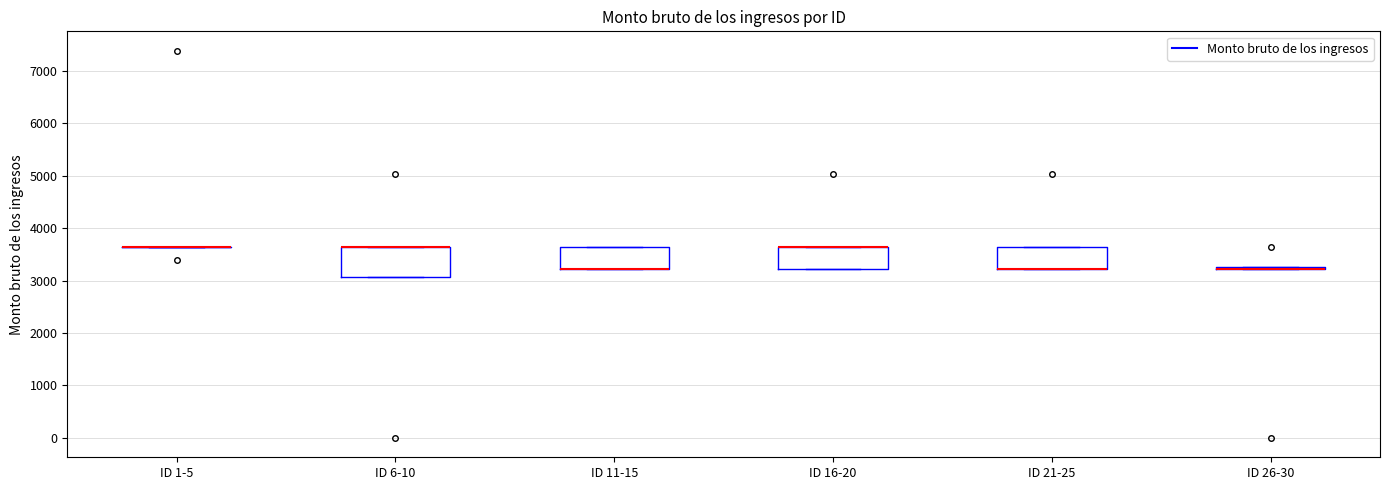

Reading left to right, read every box against the y-axis: the position of its median line, the range the box covers, and the ends of its whiskers. The values are not printed on the chart, so give them approximately, as read against the axis.

ID 1-5: box collapsed to a line at 3600, whiskers 3600 to 3600
ID 6-10: median 3600 (drawn on the box's upper edge), box 3100 to 3600, whiskers 3100 to 3600
ID 11-15: median 3200 (drawn on the box's lower edge), box 3200 to 3600, whiskers 3200 to 3600
ID 16-20: median 3600 (drawn on the box's upper edge), box 3200 to 3600, whiskers 3200 to 3600
ID 21-25: median 3200 (drawn on the box's lower edge), box 3200 to 3600, whiskers 3200 to 3600
ID 26-30: box collapsed to a line at 3200, whiskers 3200 to 3300